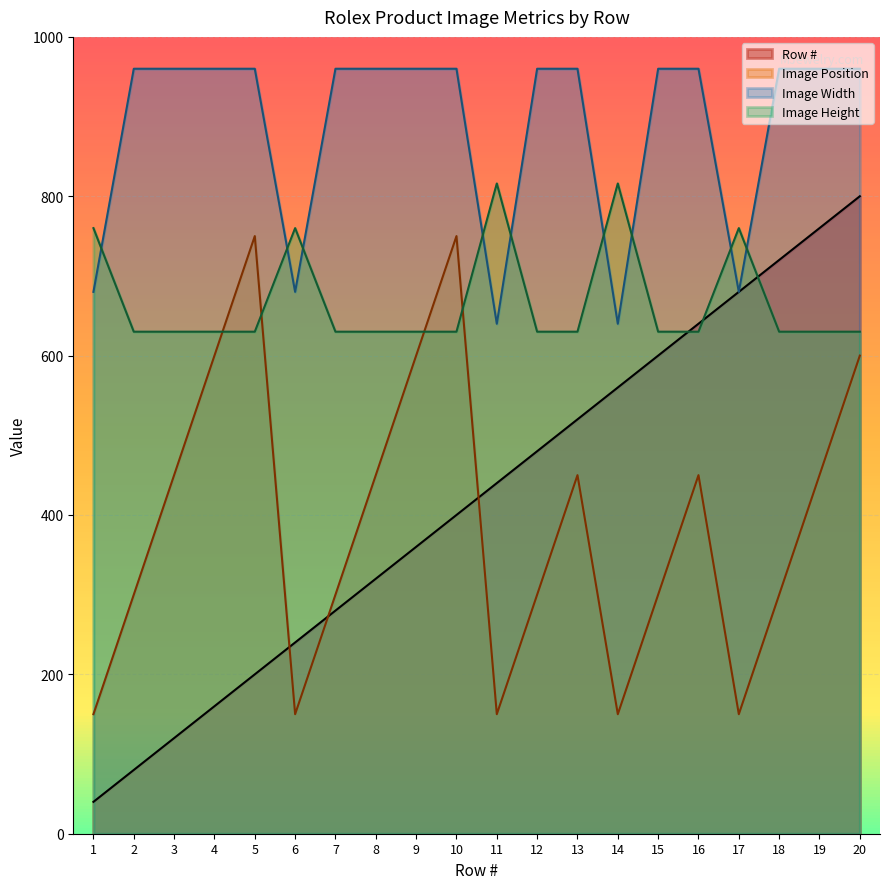

Reading left to right, what are all the values shown in this chart?

Row #: 40	80	120	160	200	240	280	320	360	400	440	480	520	560	600	640	680	720	760	800
Image Position: 150	300	450	600	750	150	300	450	600	750	150	300	450	150	300	450	150	300	450	600
Image Width: 680	960	960	960	960	680	960	960	960	960	640	960	960	640	960	960	680	960	960	960
Image Height: 760	630	630	630	630	760	630	630	630	630	816	630	630	816	630	630	760	630	630	630